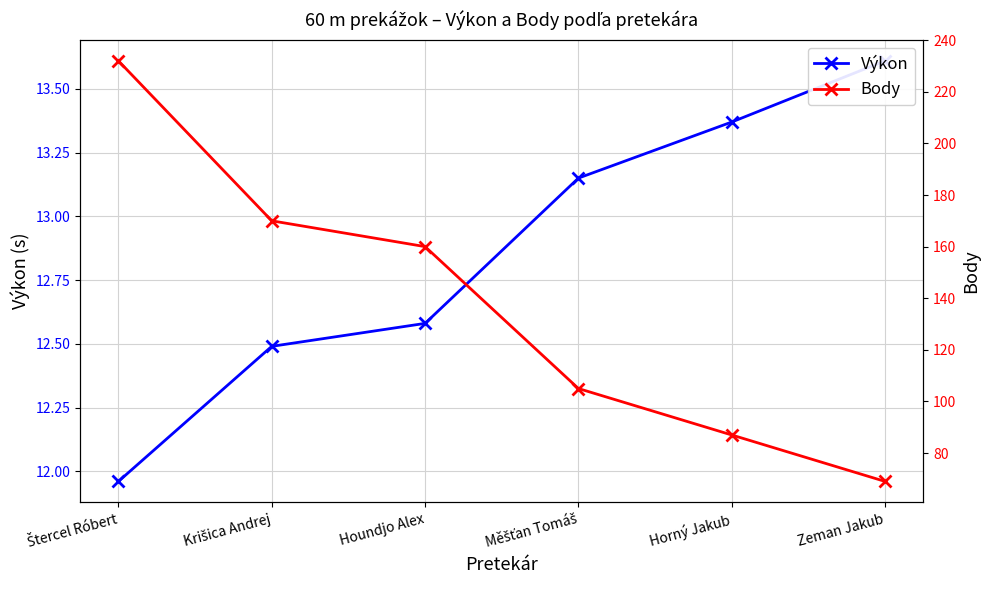

What is the highest value of the Výkon series?

13.6